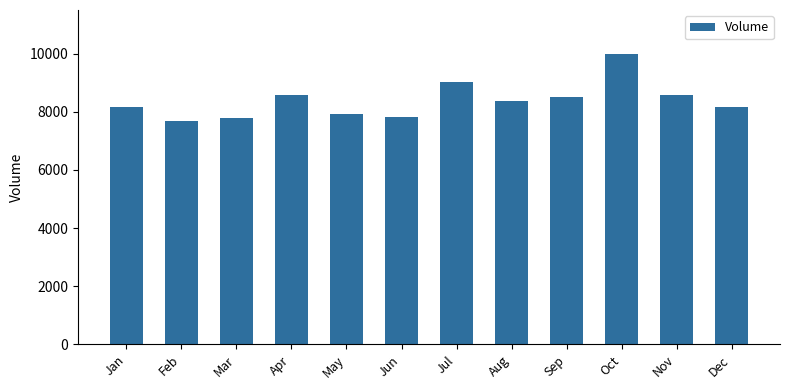

Does the chart contain stacked bars?

No